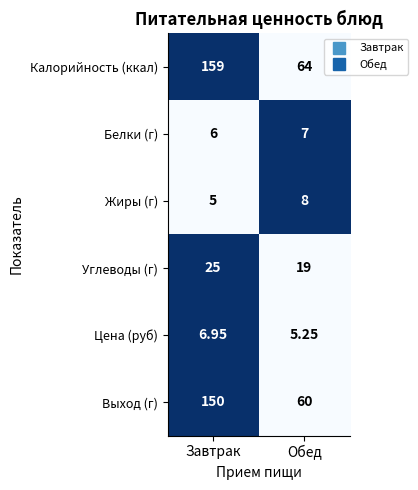

Which series has the widest spread of values?

Калорийность (ккал)